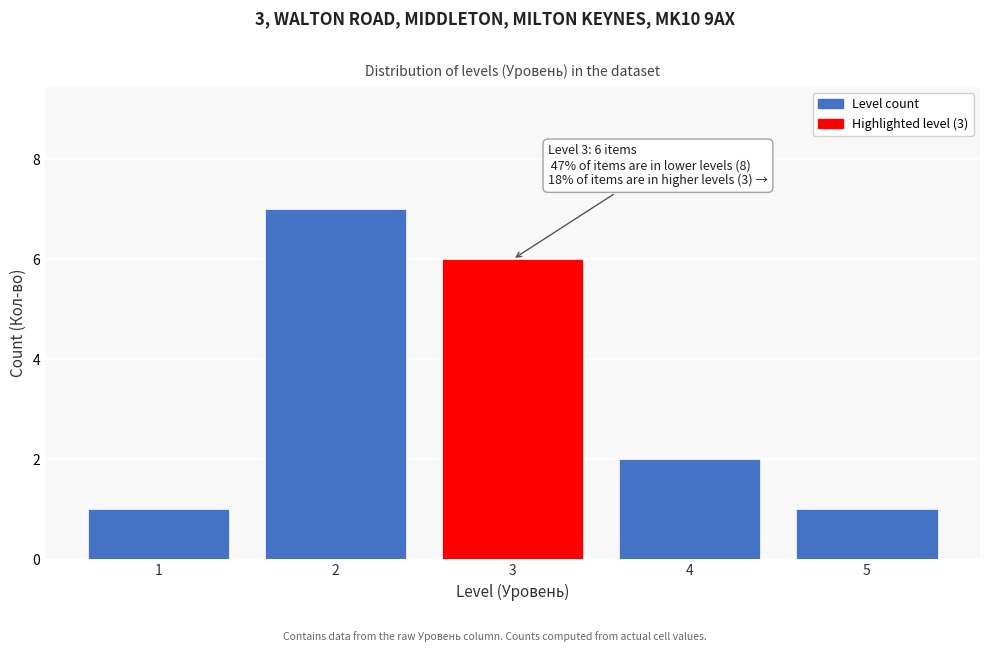

Reading left to right, list all the values displayed in this chart.

1	7	6	2	1